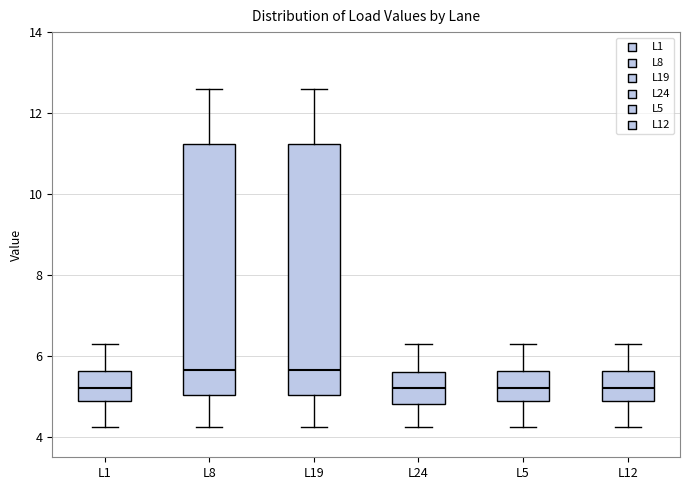

Where does the upper whisker of the box for L19 end on the y-axis? The values are not printed on the chart, so give them approximately, as read against the axis.

12.6